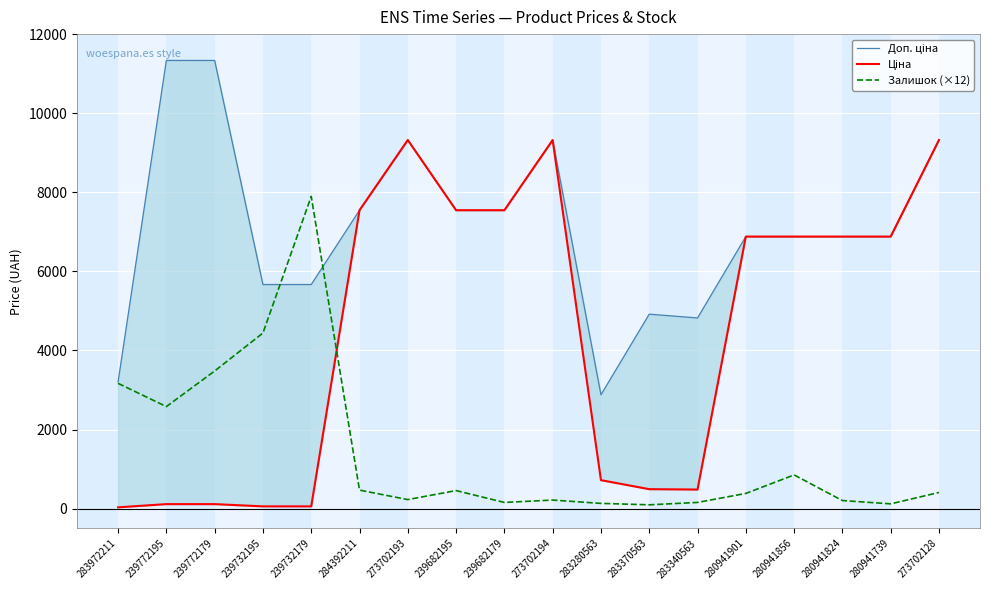

List the series in order of their overall mean, lowest first.

Залишок (×12), Ціна, Доп. ціна